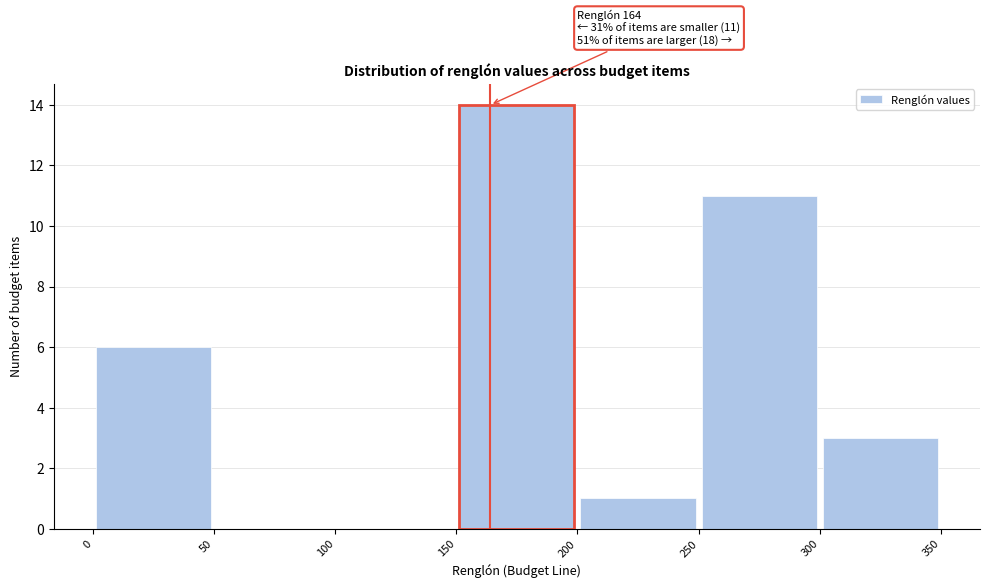

Over which range of the x-axis is the bar tallest?

150 to 200